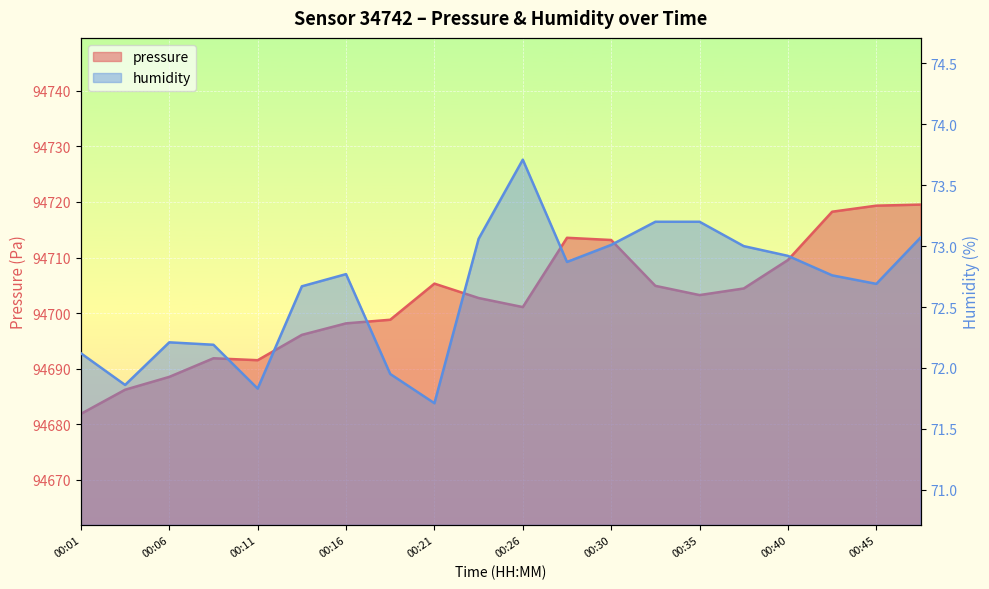

What is the difference between the second highest and second lowest values in the pressure series?

33.1